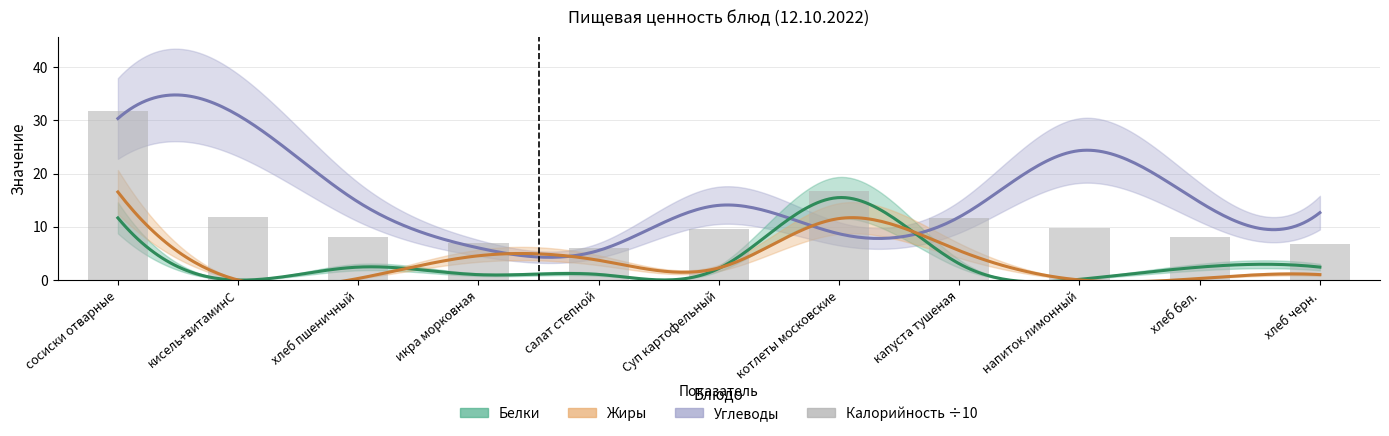

What is the difference between the maximum and minimum values?

25.8